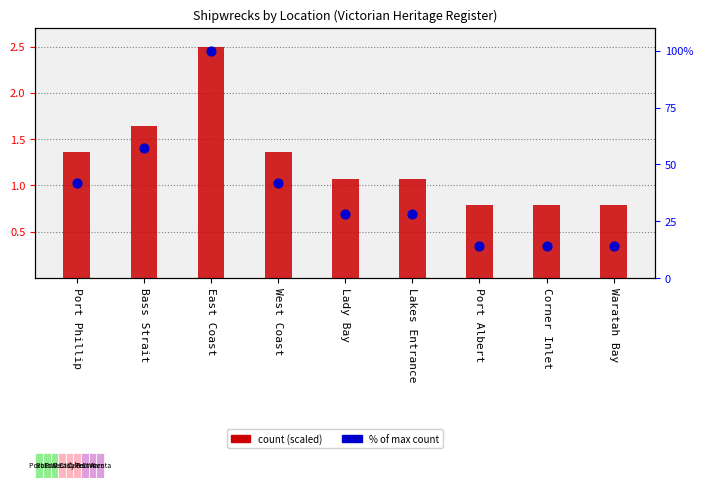

What are all the series names shown in the legend?

count (scaled), % of max count